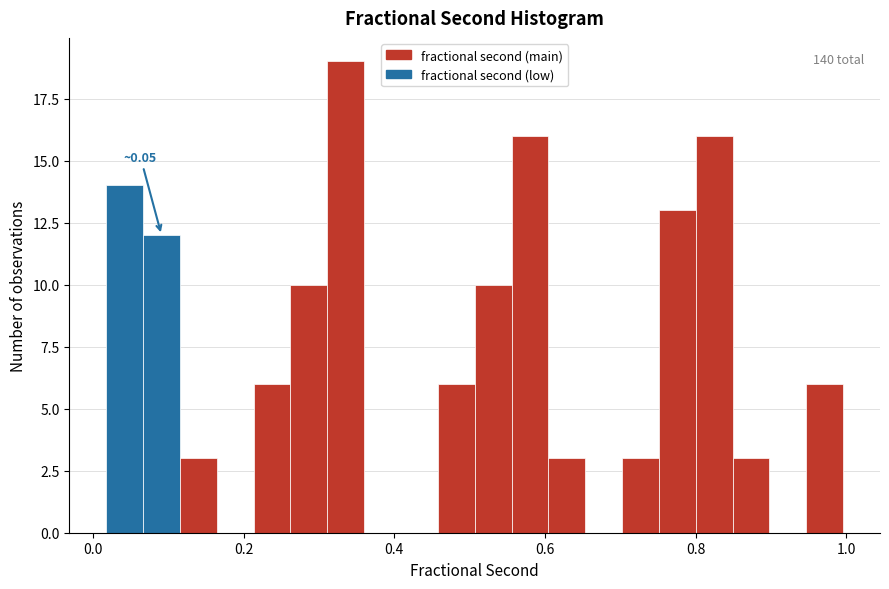

Around what value on the x-axis is the tallest bar? Give the approximate position of its centre, as read against the axis.

0.34